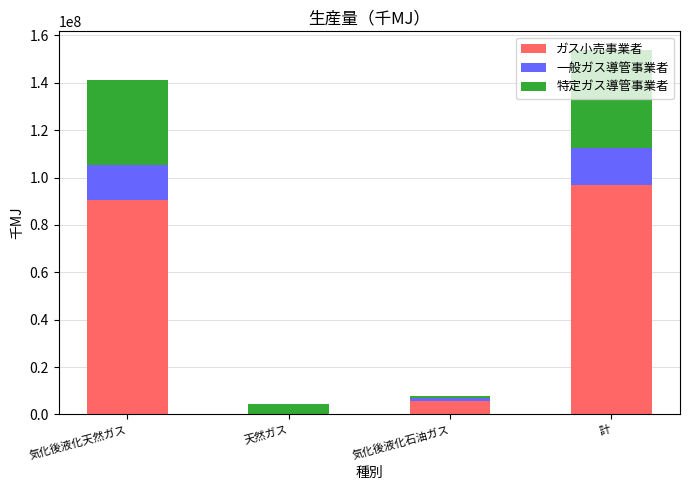

True or false: ガス小売事業者 has a value of 5706714 at 気化後液化石油ガス.

True